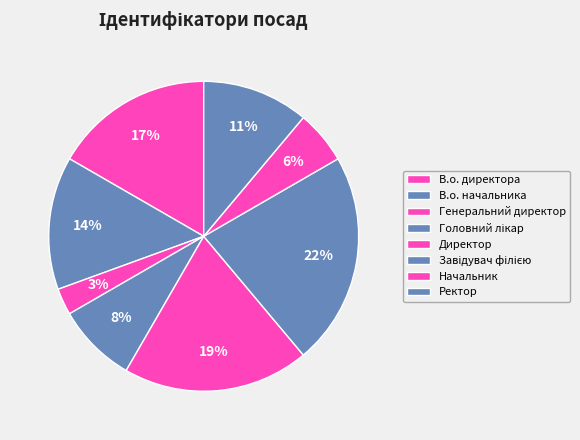

Rank the categories by value from highest to lowest.

Завідувач філією, Директор, В.о. директора, В.о. начальника, Ректор, Головний лікар, Начальник, Генеральний директор